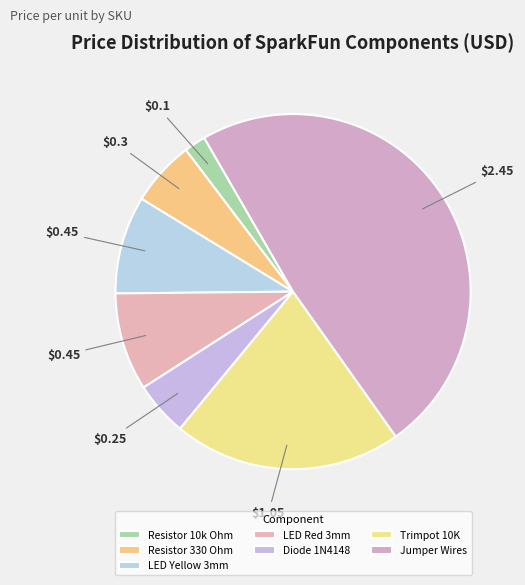

Does any single category account for the majority?

No